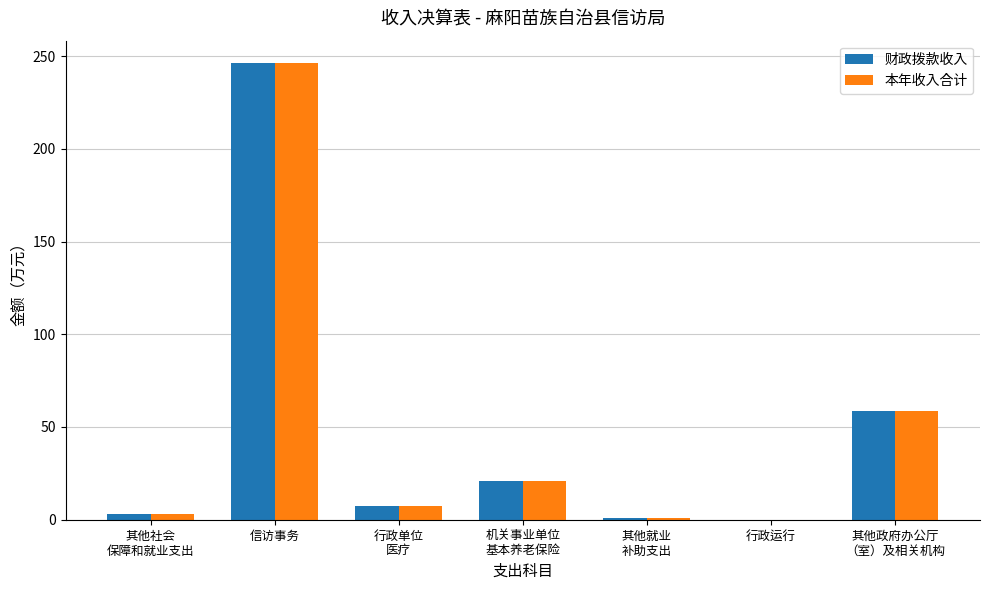

Is it true that 本年收入合计 equals 246.0 at 信访事务?

True